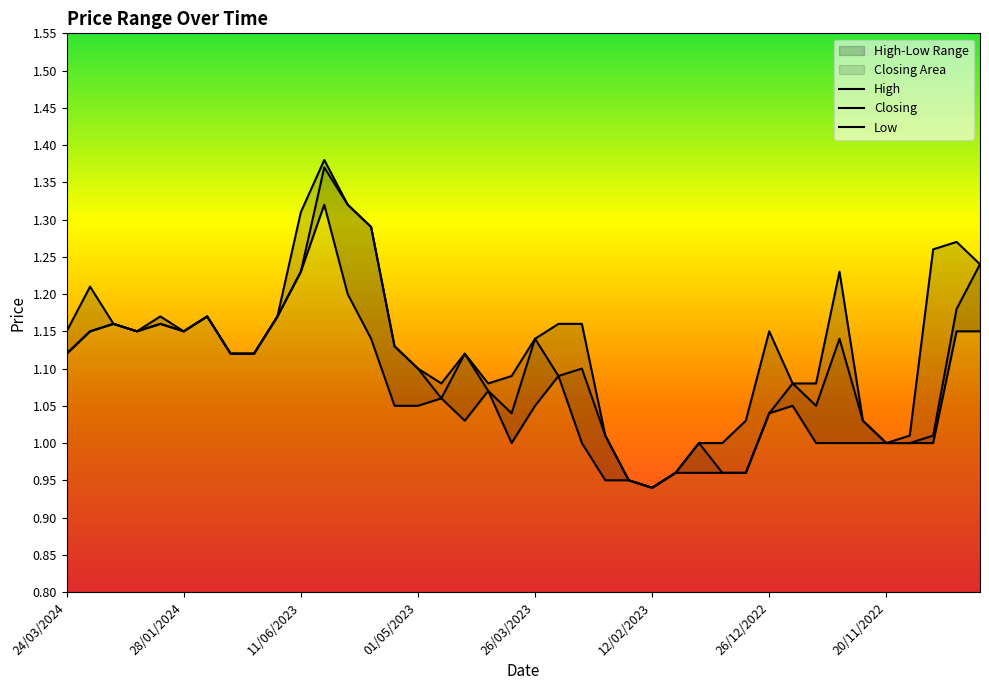

What is the average value of the Low series?

1.1